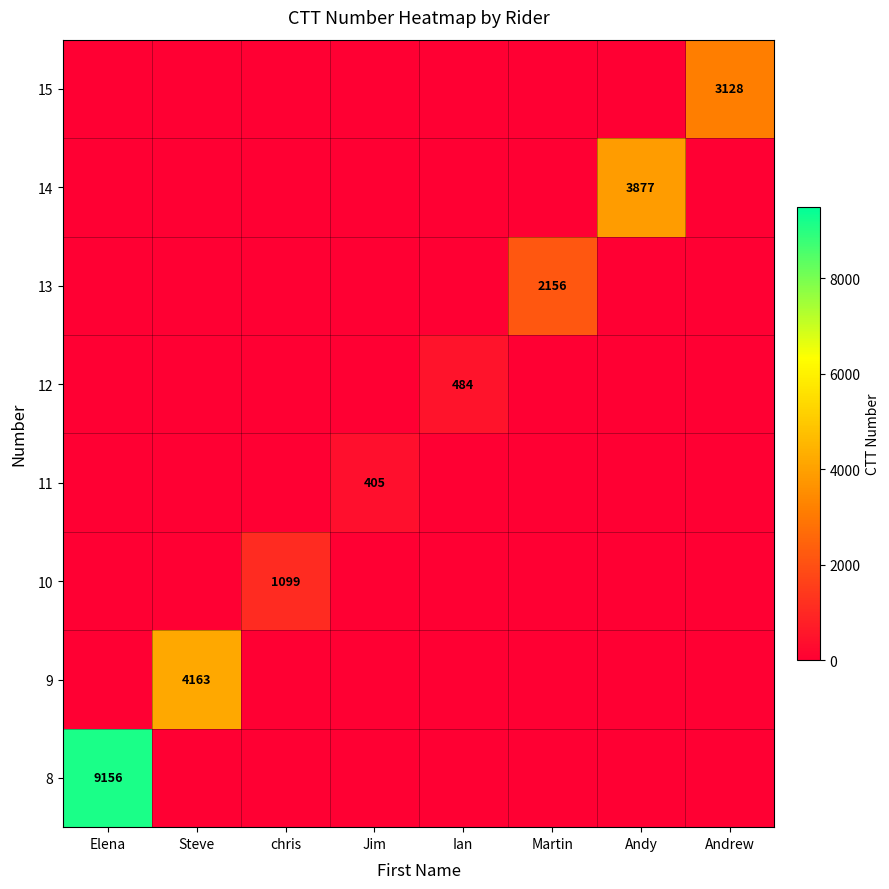

Which label corresponds to the largest value in the chart?

Andrew